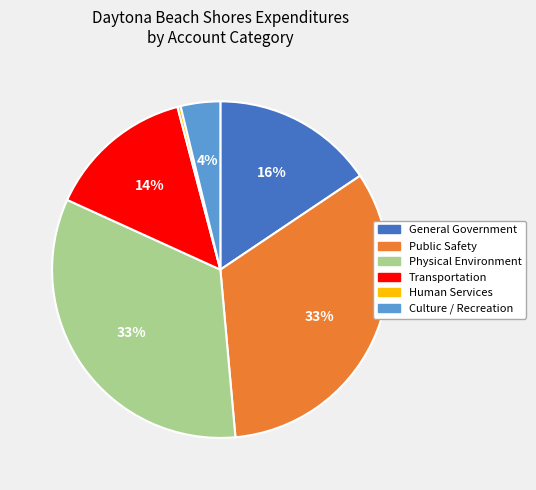

Which has a higher value, General Government or Culture / Recreation?

General Government